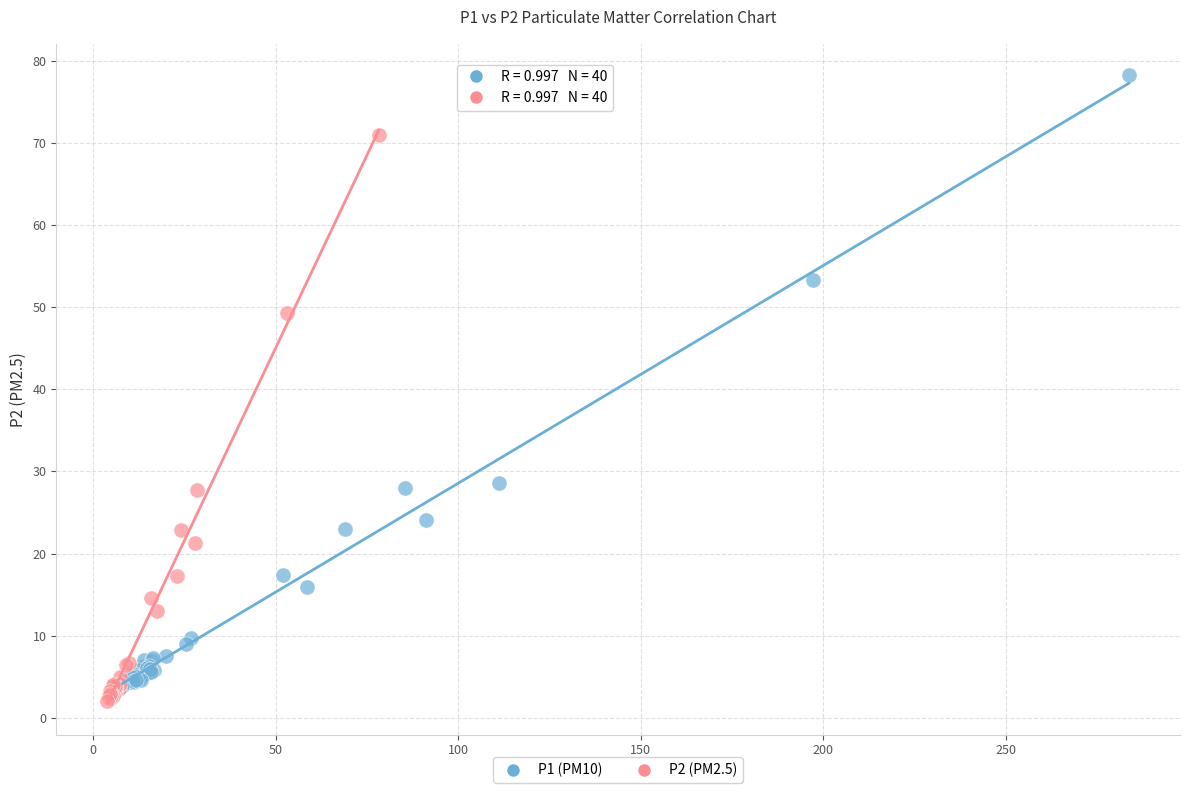

Which series reaches the maximum Y coordinate?

P1 (PM10)